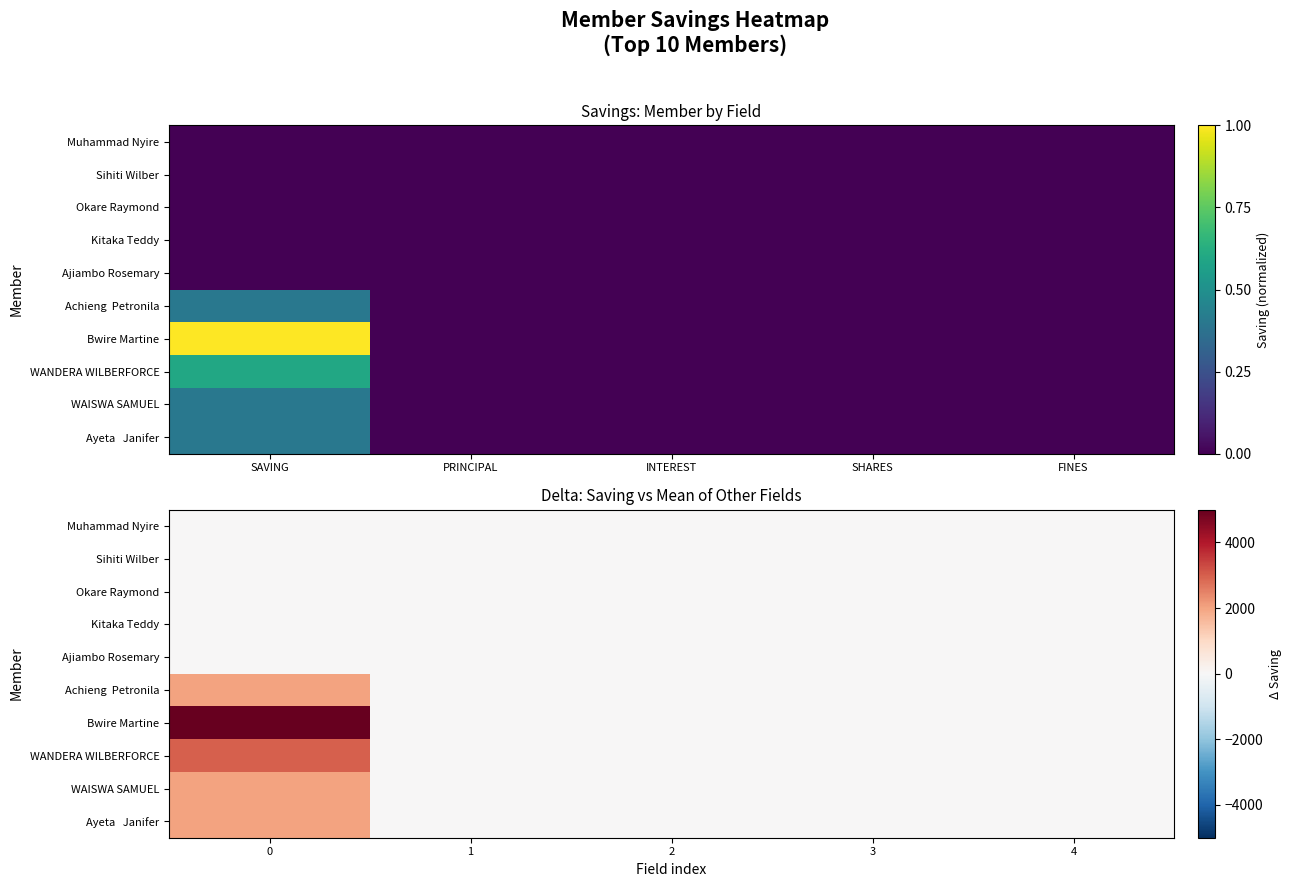

How many distinct data groups are displayed?

10